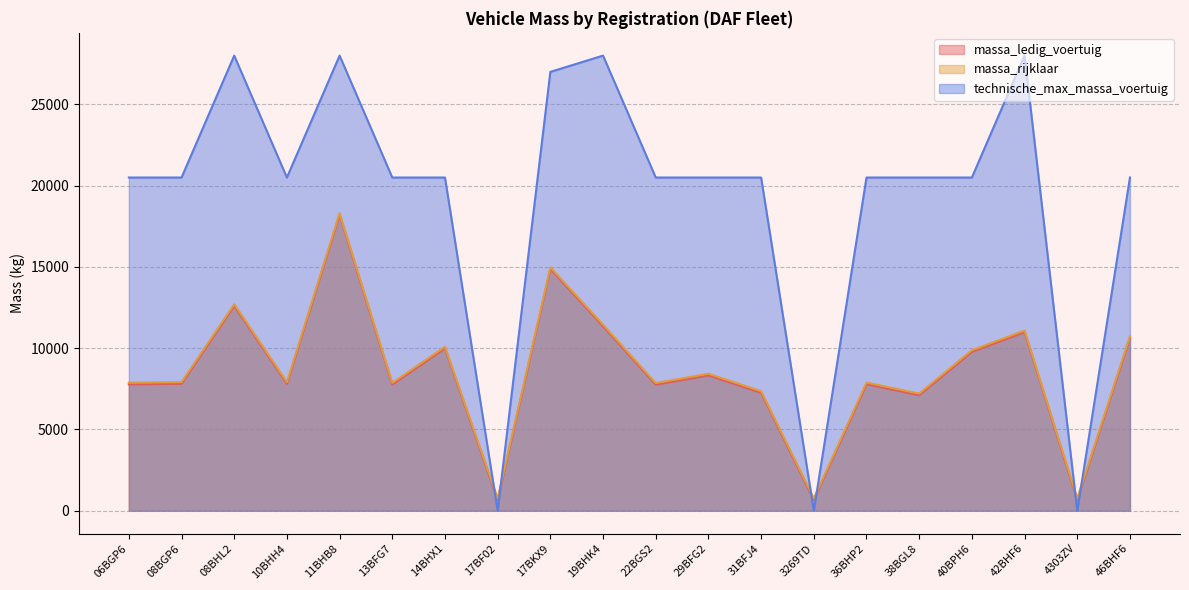

How many intersections are there between technische_max_massa_voertuig and massa_ledig_voertuig?

6